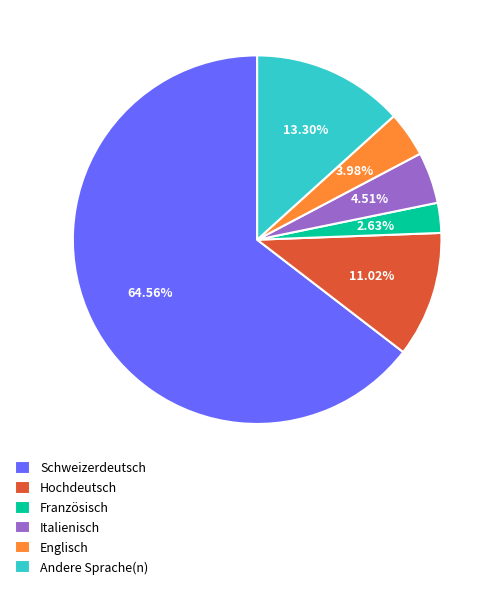

What percentage is NOT represented by Italienisch?

95.5%